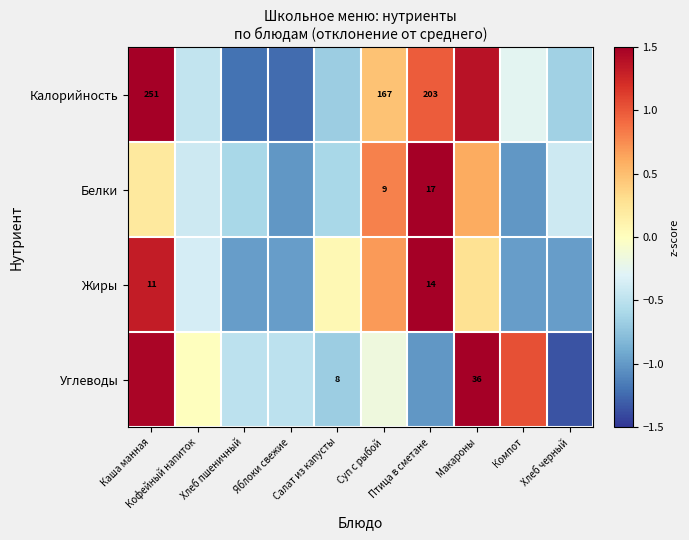

What is the maximum value shown in the chart?

2.4